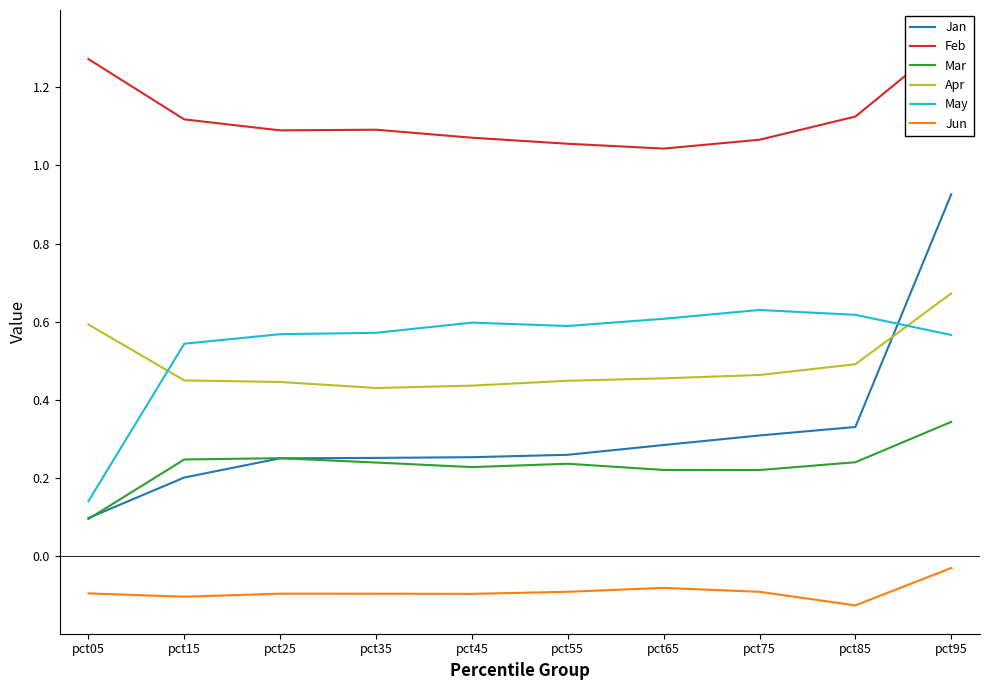

Which category has the highest value across all series?

pct95